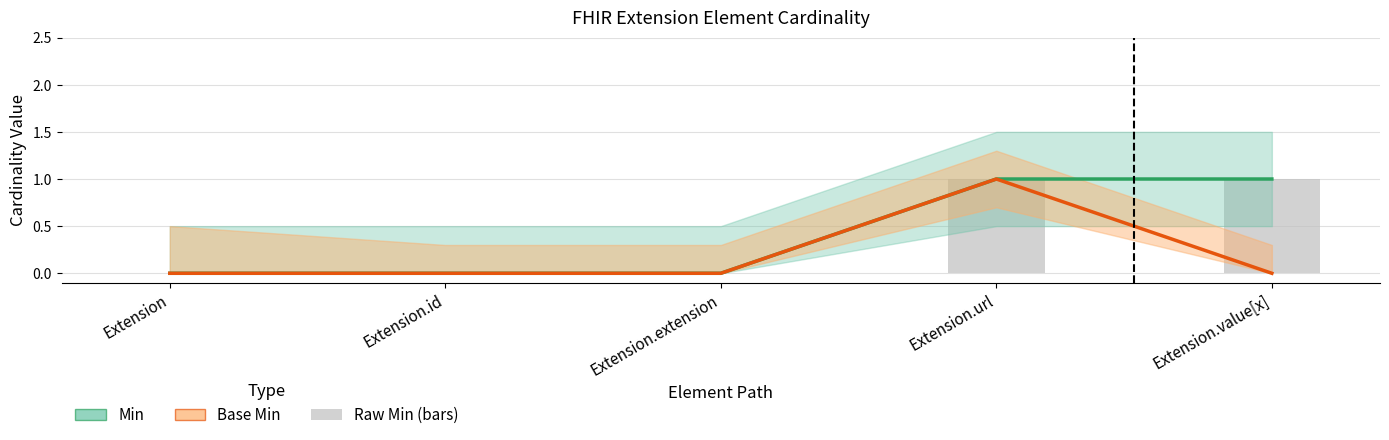

How many positive values does the Base Min series have?

1